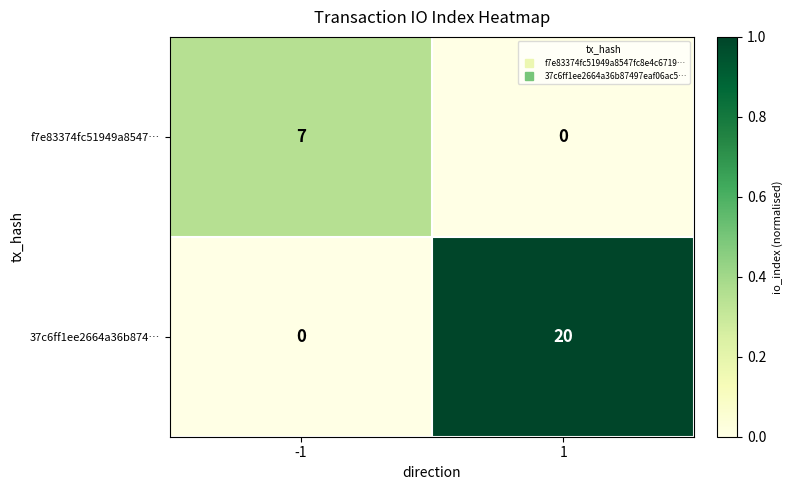

Rank the series at 1 from lowest to highest value.

f7e83374fc51949a8547…, 37c6ff1ee2664a36b874…